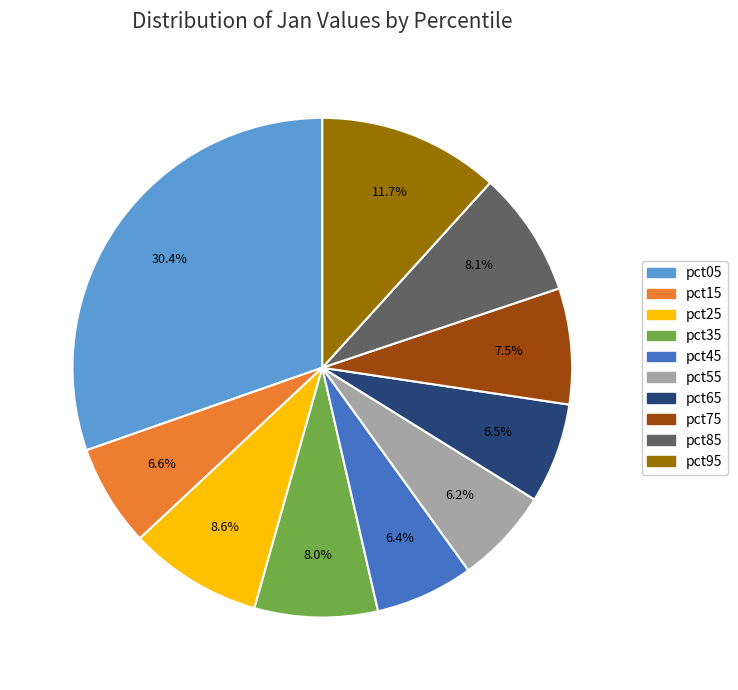

Is it true that pct55 is 6% of the pie?

True